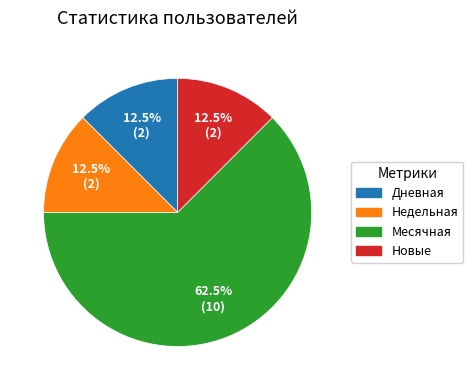

Does any single category account for the majority?

Yes